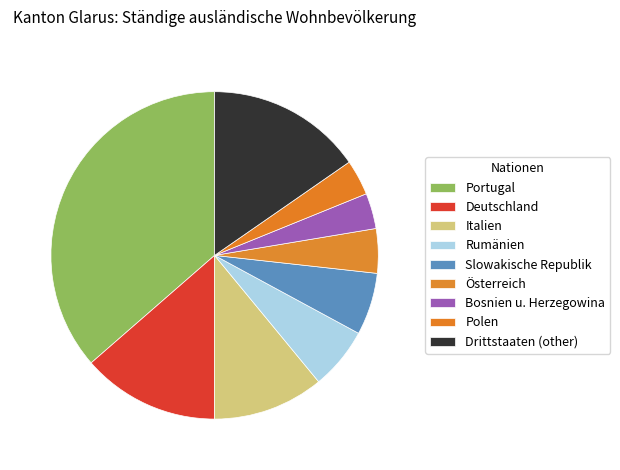

Combined, what portion of the pie is Drittstaaten (other) and Italien?

26.3%